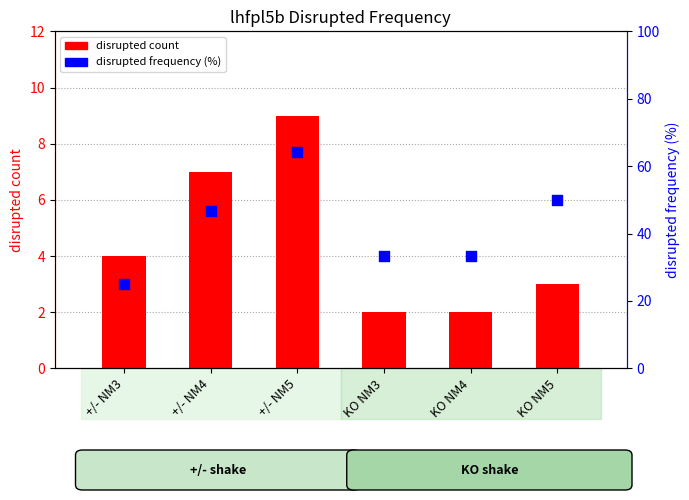

Which series has the largest total across all categories?

disrupted %